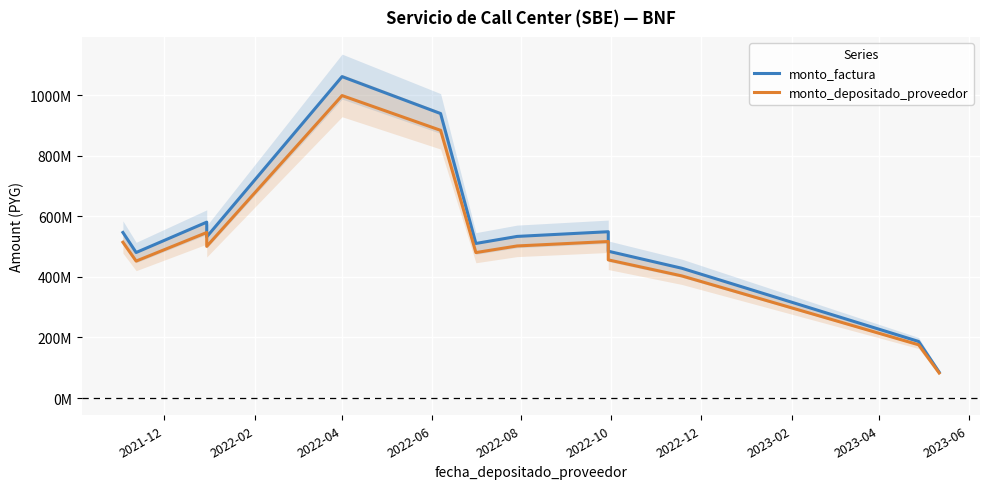

True or false: monto_depositado_proveedor has a value of 1515957433 at 2022-10.

False